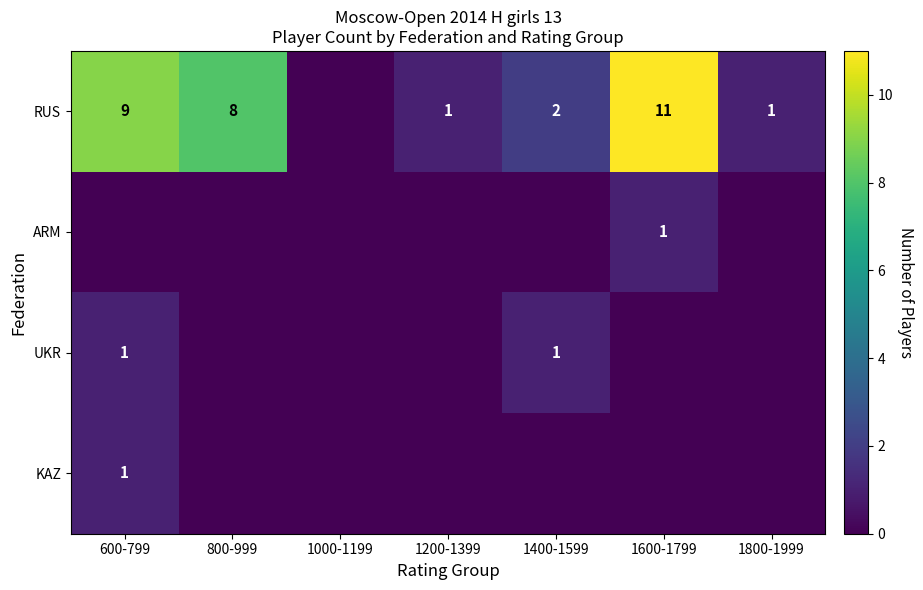

Count the number of data series in this chart.

4